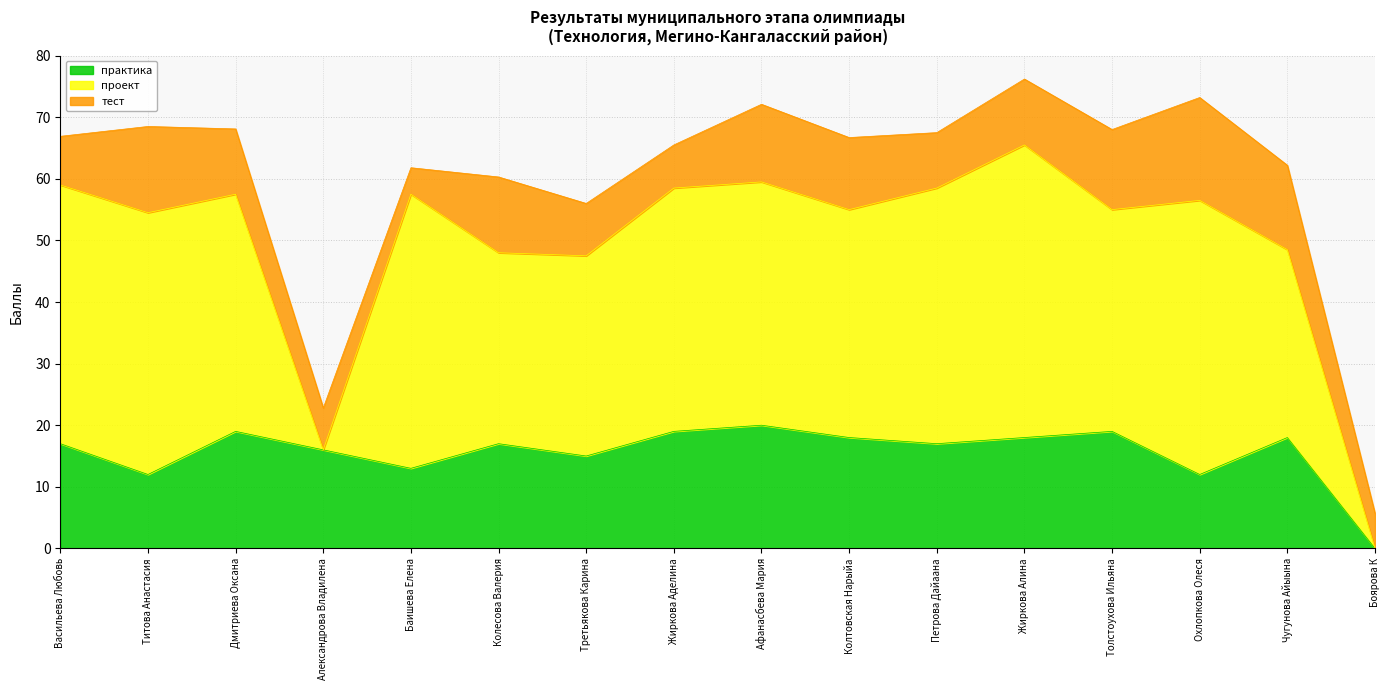

How many data points does each series have?

16